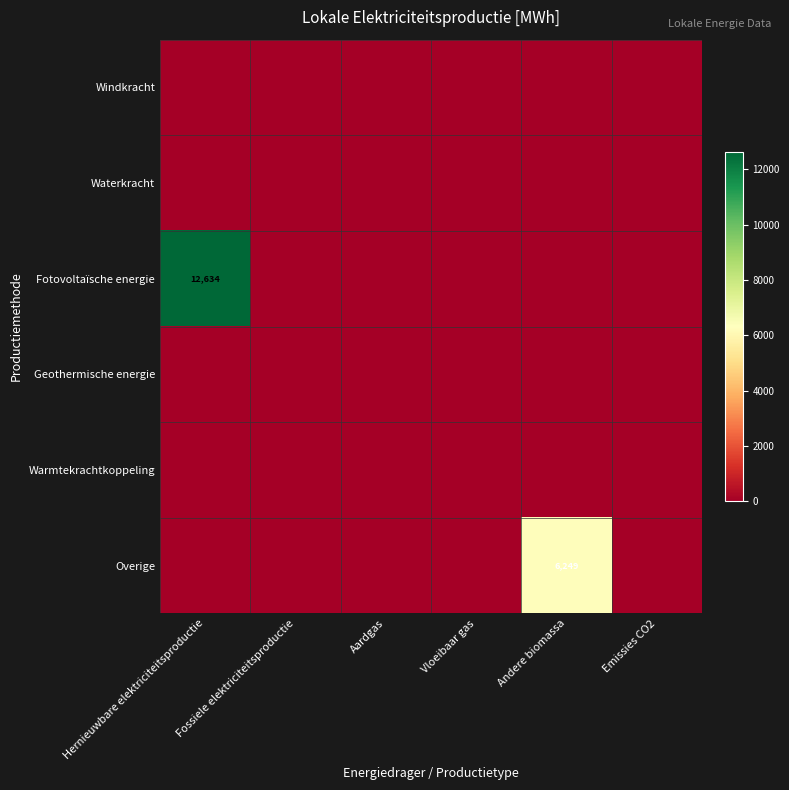

Between Hernieuwbare elektriciteitsproductie and Vloeibaar gas, which series saw the biggest shift?

Fotovoltaïsche energie